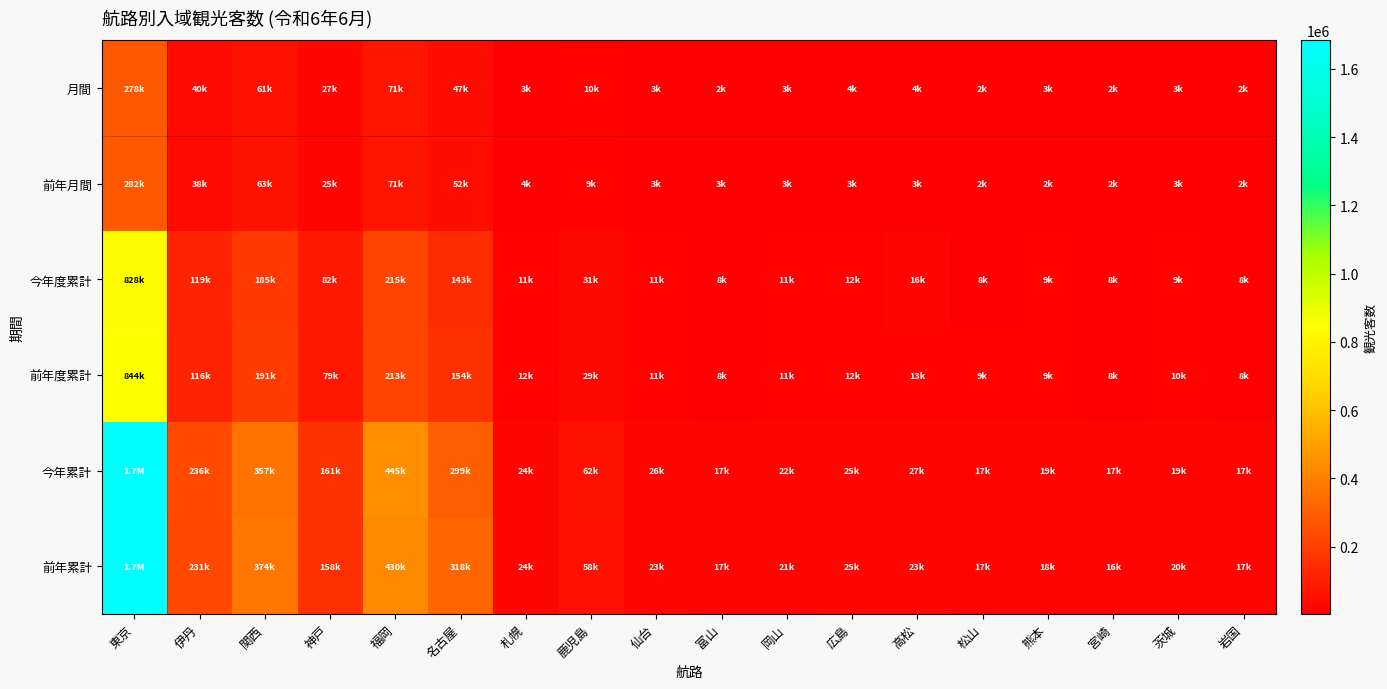

Which series has the widest spread of values?

前年累計